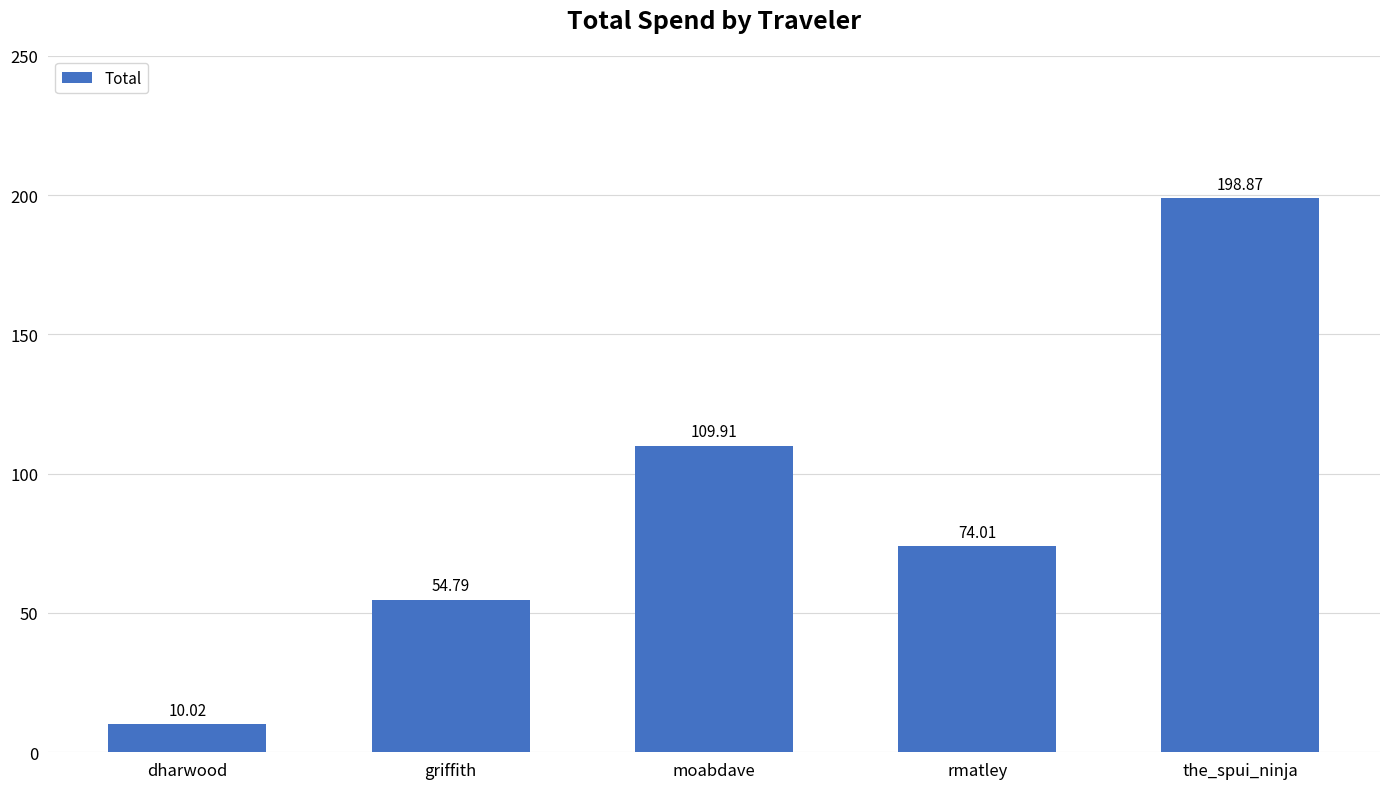

Count the number of data series in this chart.

1